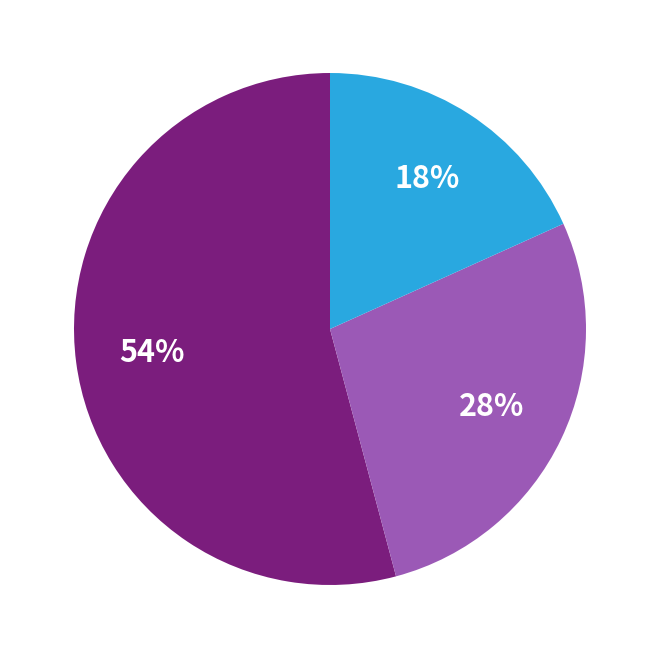

To the nearest percent, what is the difference between the largest and smallest slice percentages?

36%